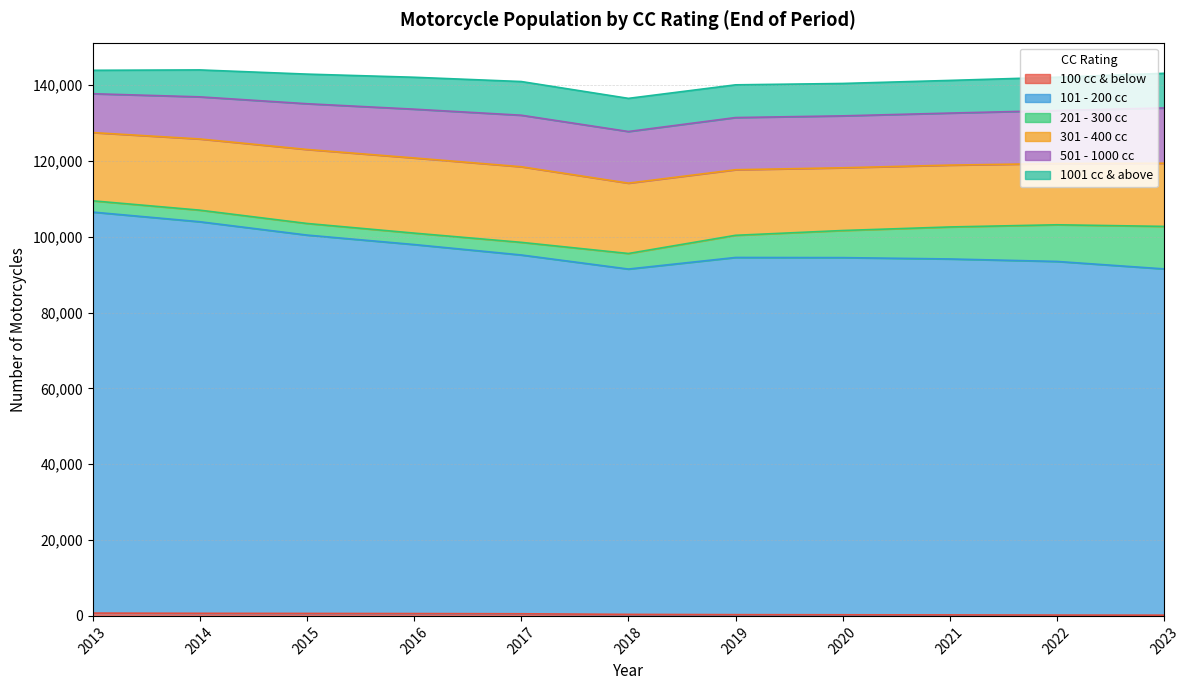

What is the difference between the maximum and minimum values in the 501 - 1000 cc series?

4342